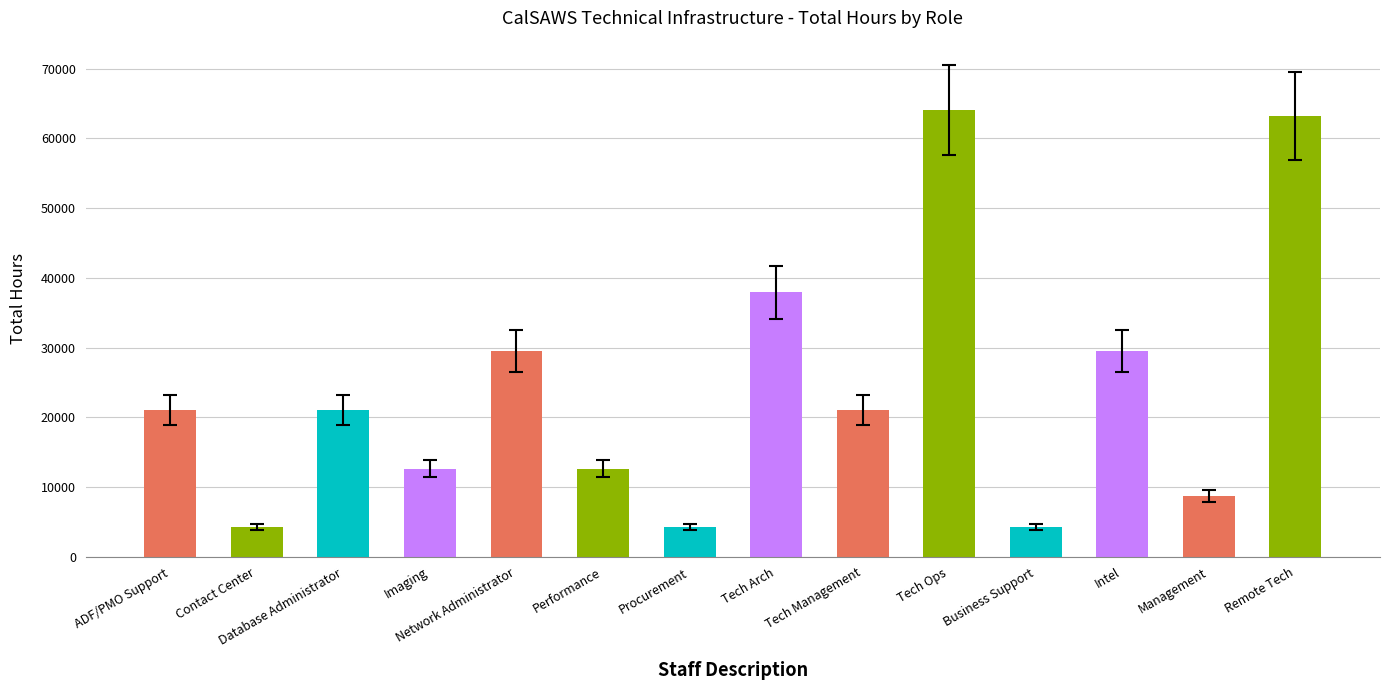

What is the difference between the maximum and minimum values?

59867.2